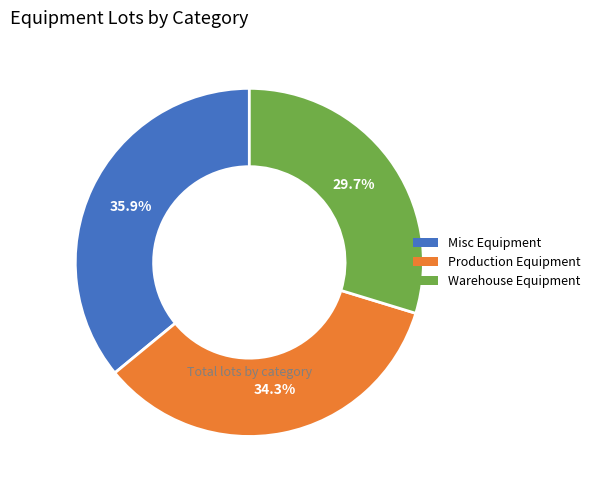

Combined, what portion of the pie is Warehouse Equipment and Production Equipment?

64.1%